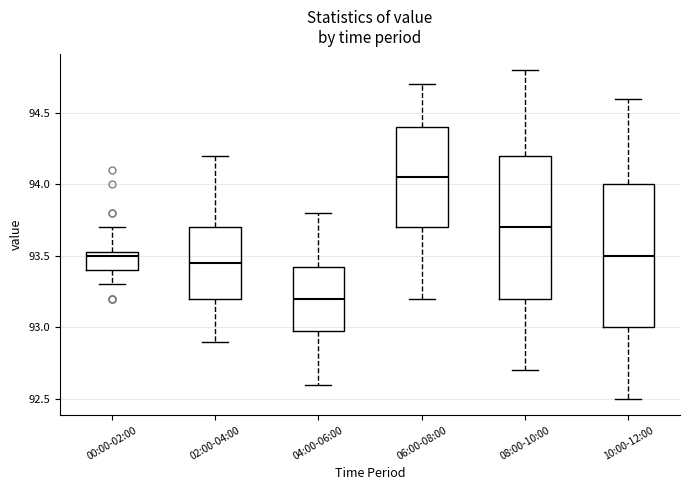

Reading left to right, transcribe this box plot: for each box, give where its median line is, the range the box spans, and where its two whiskers end, as read against the y-axis. The values are not printed on the chart, so give them approximately, as read against the axis.

00:00-02:00: median 93.50, box 93.40 to 93.55, whiskers 93.30 to 93.70
02:00-04:00: median 93.45, box 93.20 to 93.70, whiskers 92.90 to 94.20
04:00-06:00: median 93.20, box 93.00 to 93.45, whiskers 92.60 to 93.80
06:00-08:00: median 94.05, box 93.70 to 94.40, whiskers 93.20 to 94.70
08:00-10:00: median 93.70, box 93.20 to 94.20, whiskers 92.70 to 94.80
10:00-12:00: median 93.50, box 93.00 to 94.00, whiskers 92.50 to 94.60